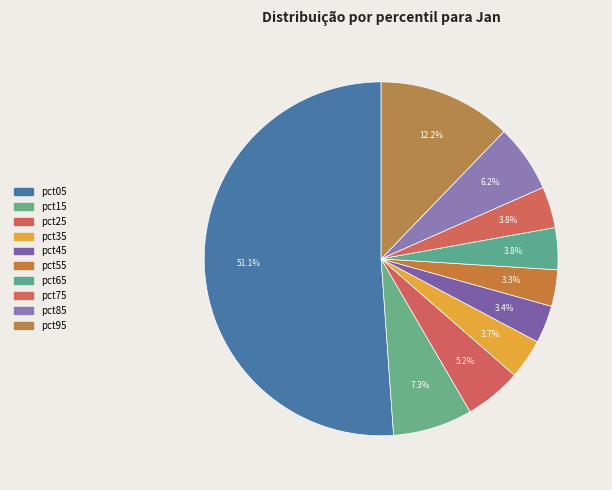

What is the largest slice in the pie chart?

pct05